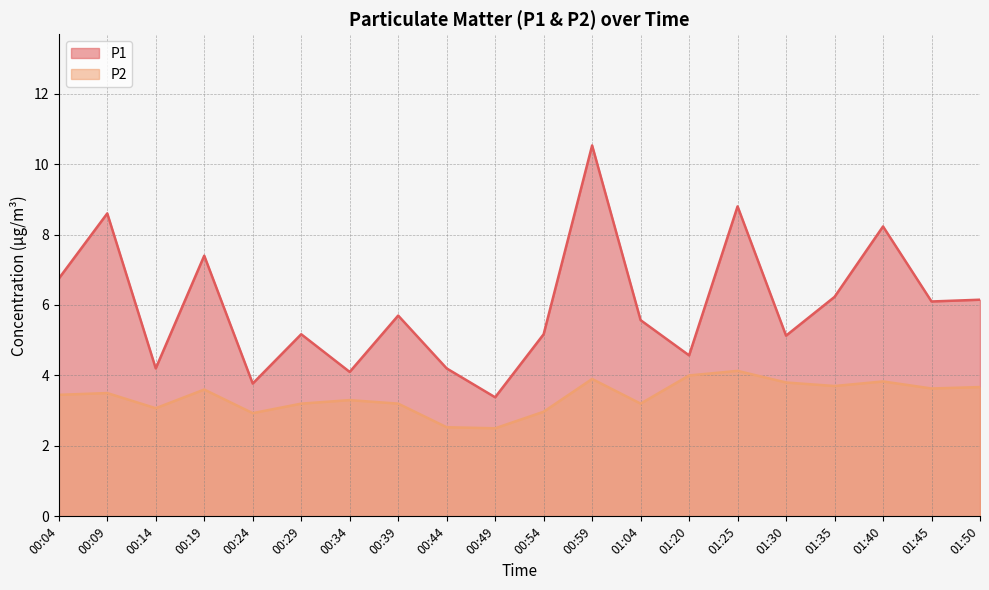

How many lines are shown in the chart?

2